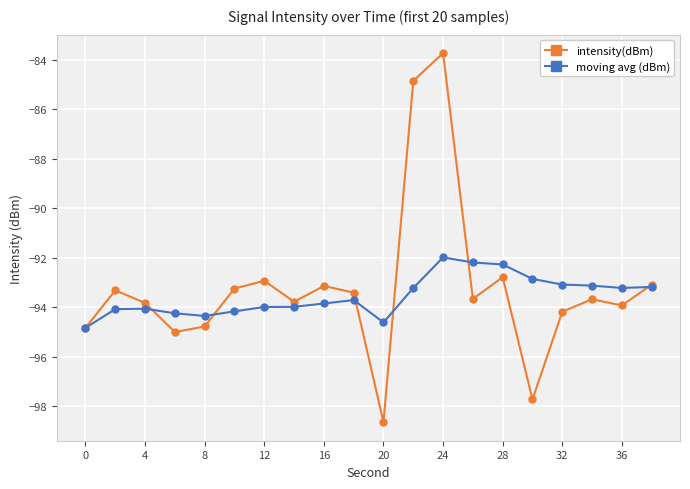

What is the maximum value shown in the chart?

-83.7